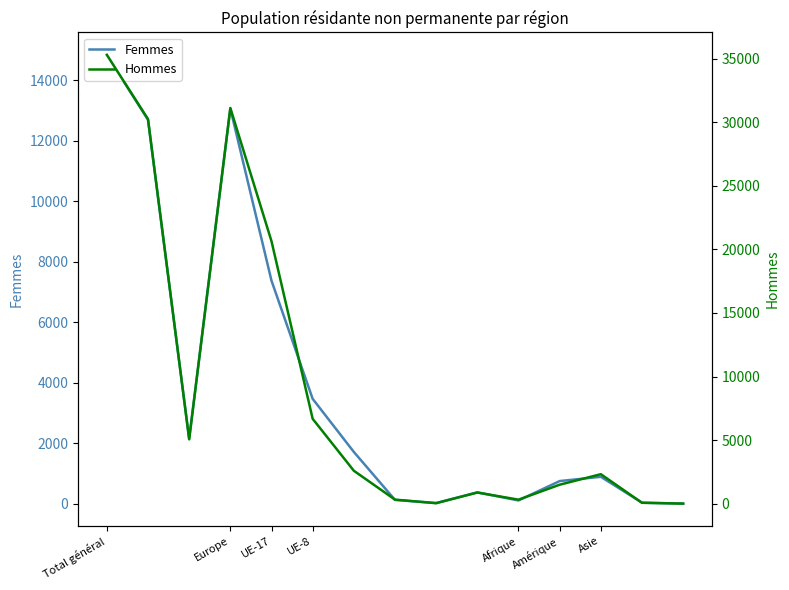

Reading right to left, list all the values displayed in this chart.

Femmes: 2	32	889	747	106	373	20	124	1711	3466	7374	13068	2149	12695	14844
Hommes: 2	66	2315	1488	311	874	35	315	2586	6670	20640	31120	5056	30246	35302